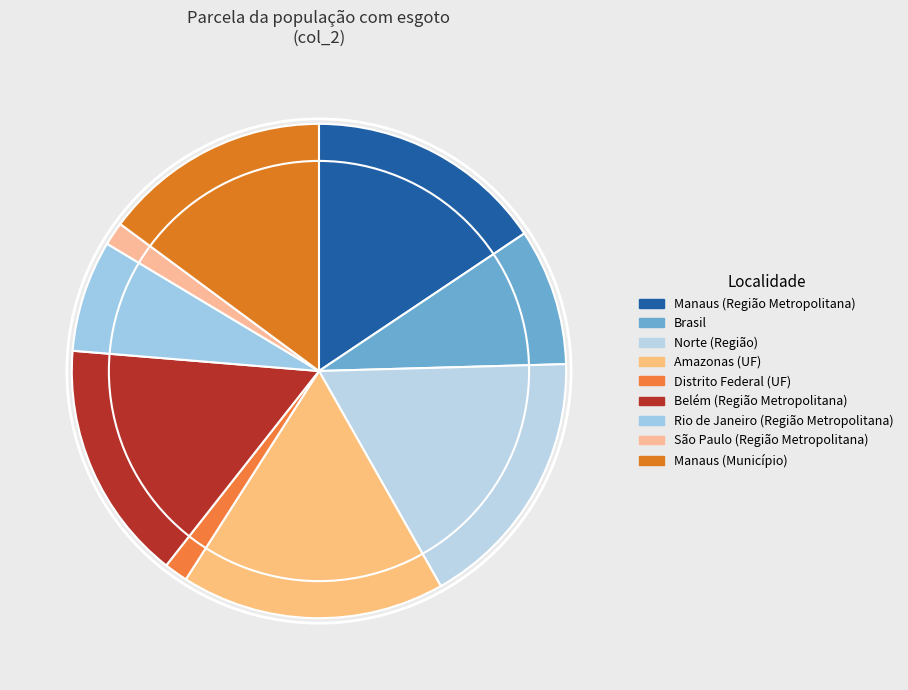

How many slices are in this pie chart?

9